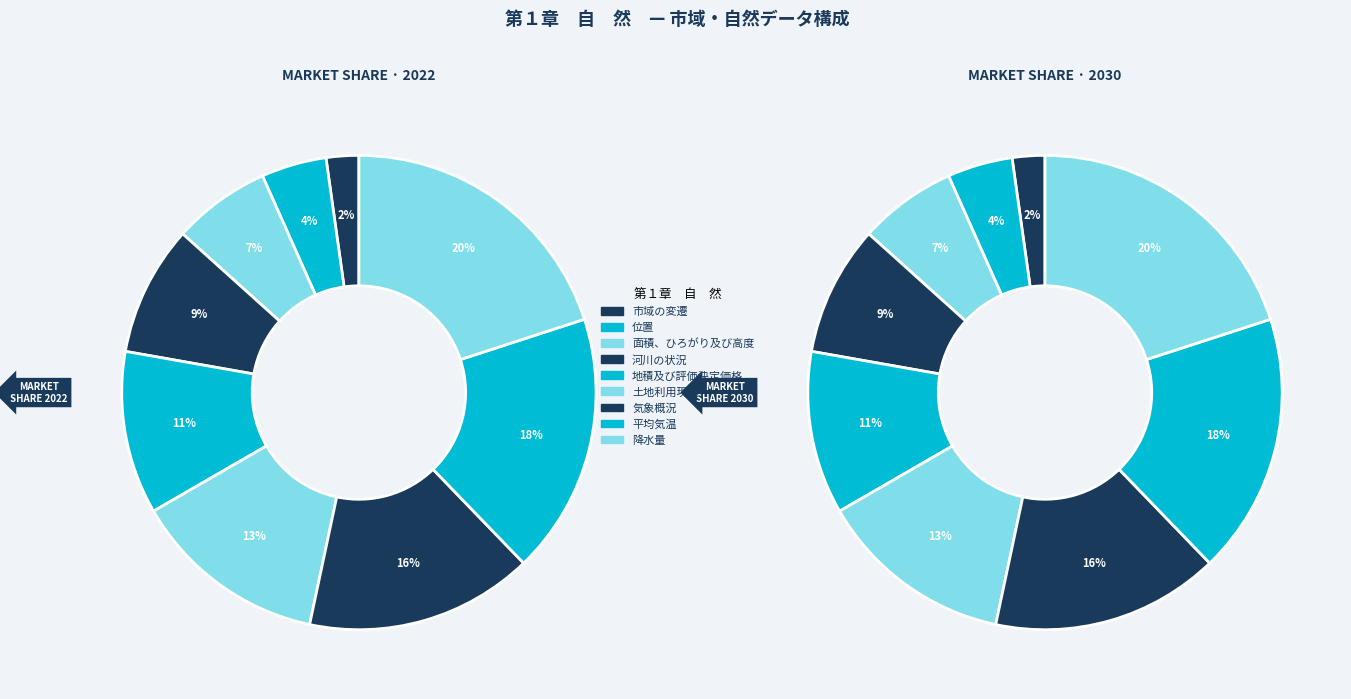

To the nearest percent, what is the combined percentage of 平均気温 and 市域の変遷?

20%